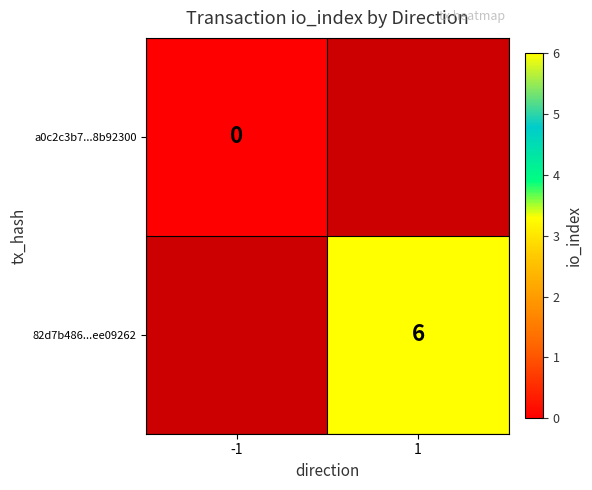

Is the value of a0c2c3b7...8b92300 at -1 greater than the value of 82d7b486...ee09262 at 1?

No